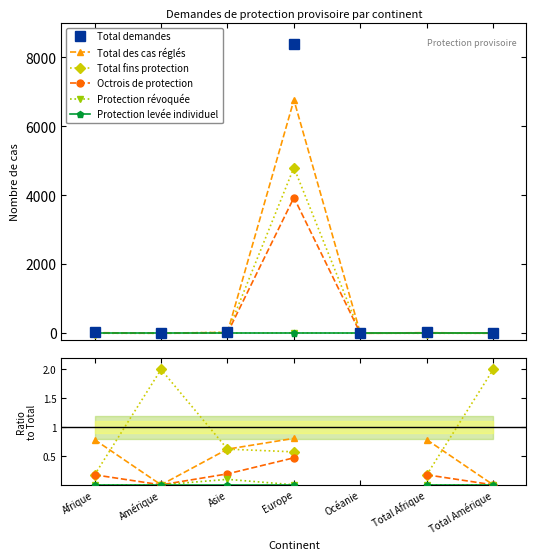

At which label does Total demandes reach its minimum?

Océanie